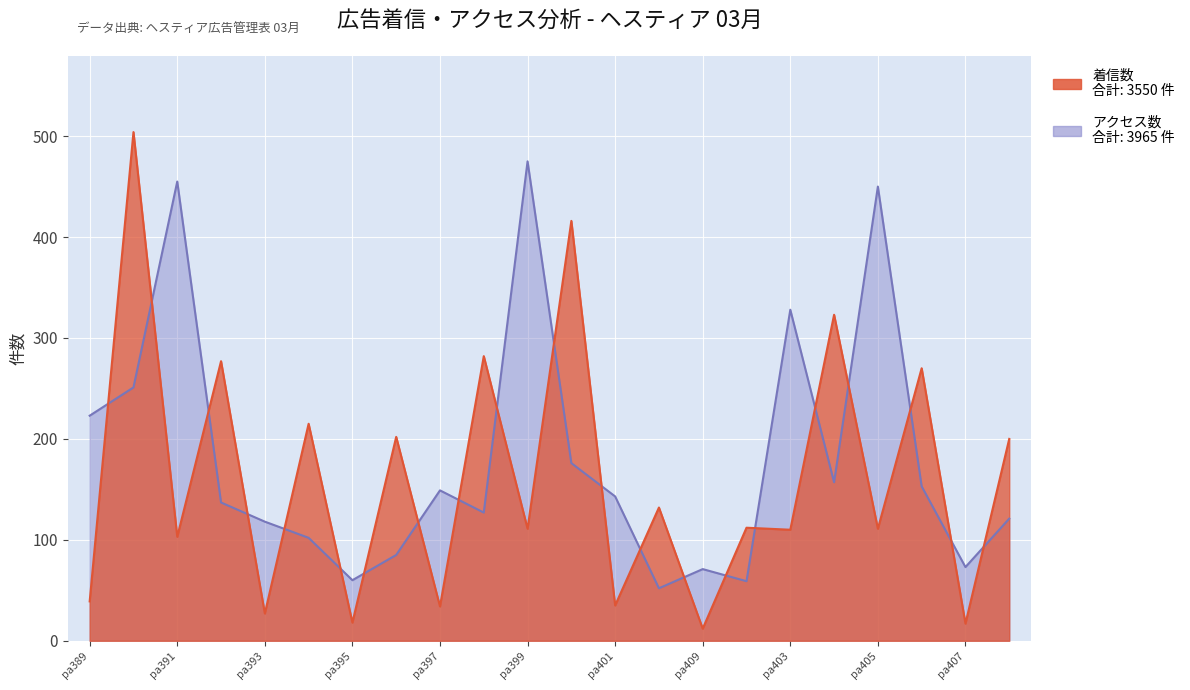

What is the maximum value shown in the chart?

504